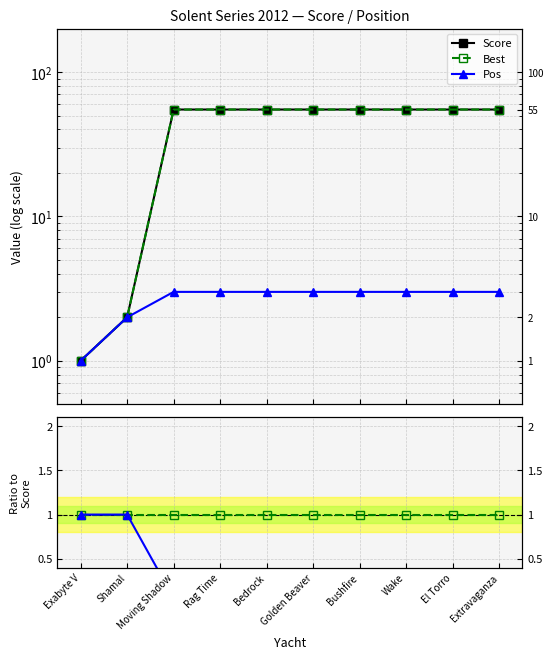

How many values in the Pos series are below 3?

2